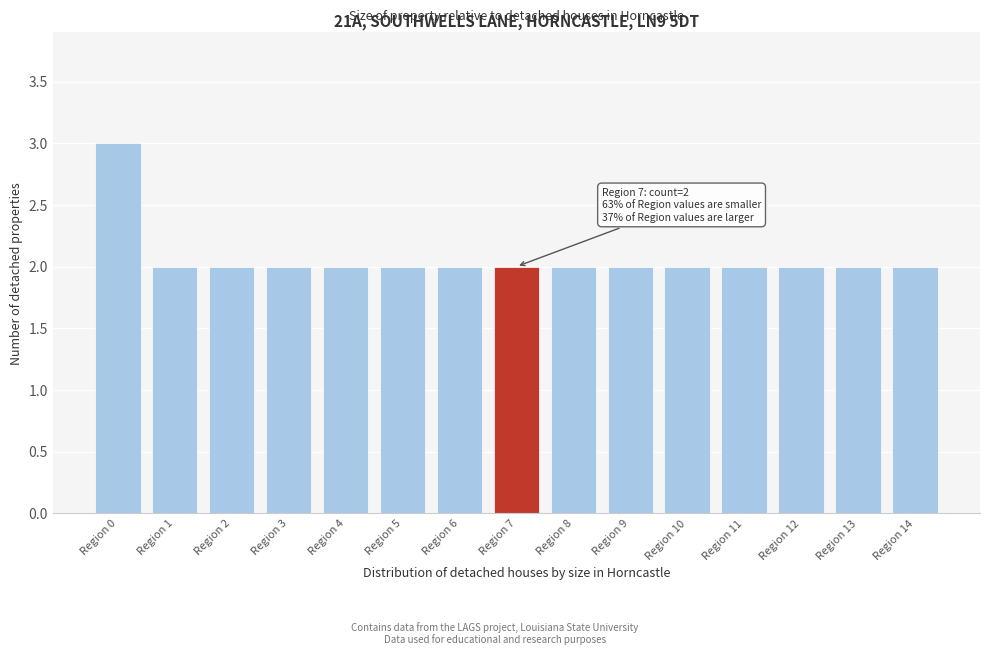

Reading left to right, list all the values displayed in this chart.

Region 0=3	Region 1=2	Region 2=2	Region 3=2	Region 4=2	Region 5=2	Region 6=2	Region 7=2	Region 8=2	Region 9=2	Region 10=2	Region 11=2	Region 12=2	Region 13=2	Region 14=2